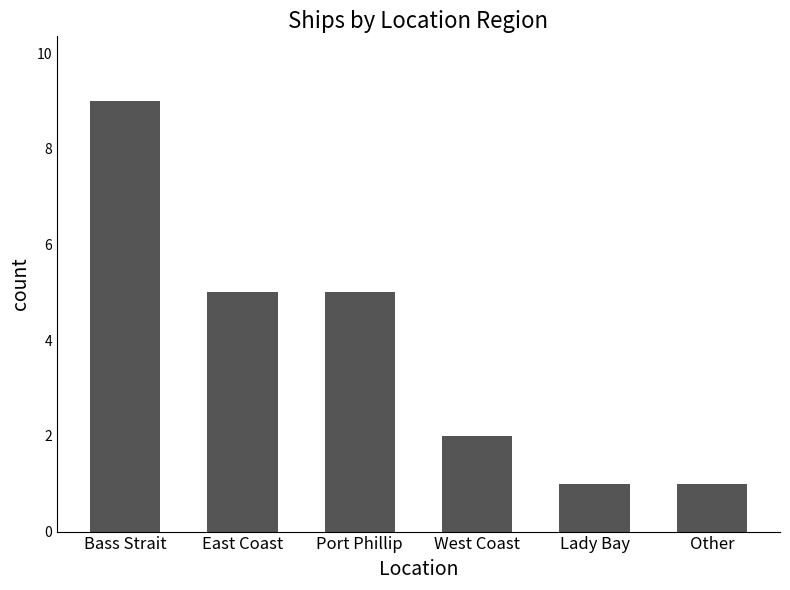

At which label does the data first exceed 5?

Bass Strait